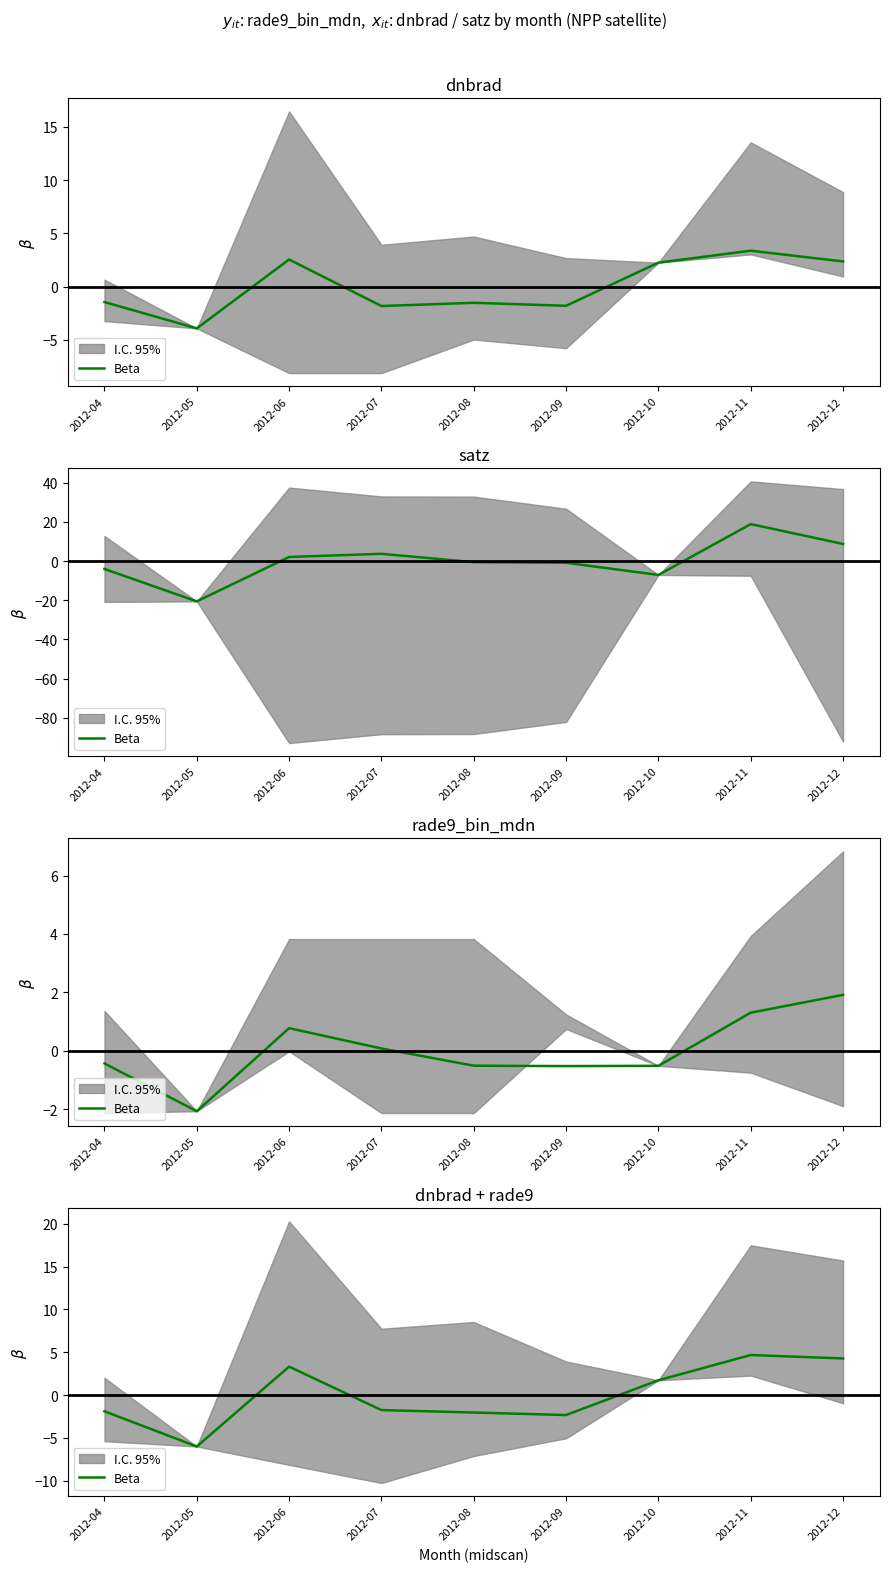

What is the value of the 3rd point from the left?

3.3